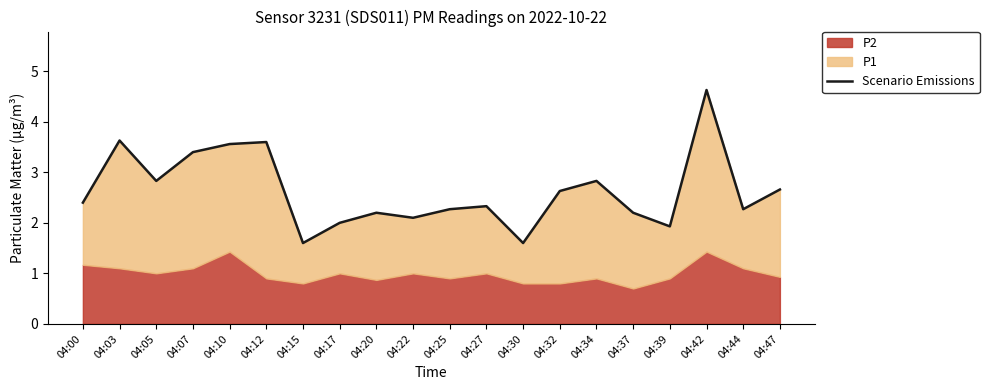

How many data points does each series have?

20